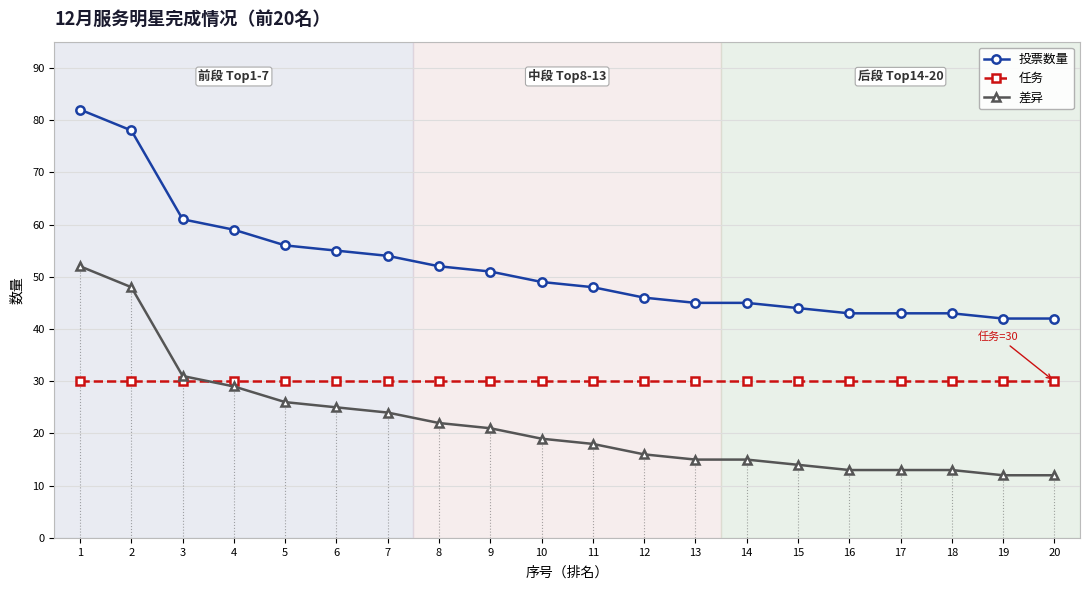

What are all the series names shown in the legend?

投票数量, 任务, 差异